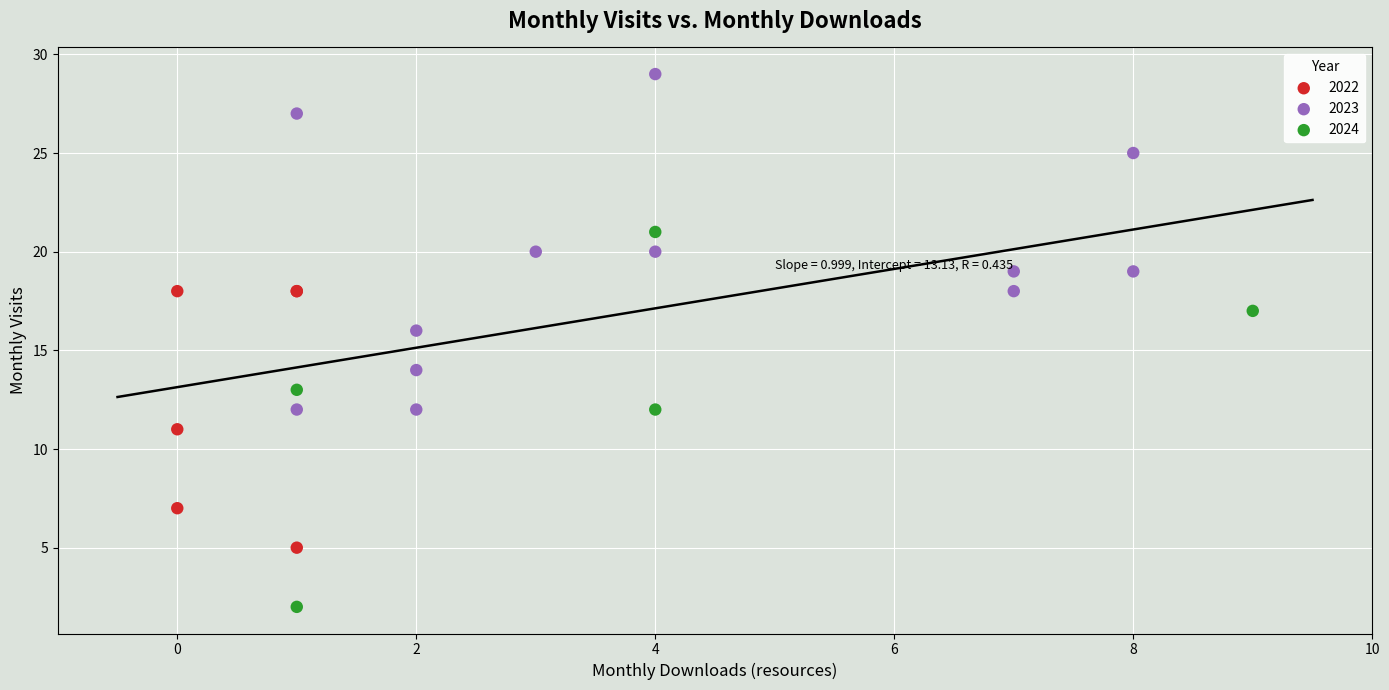

Which series has the largest Y range (max minus min)?

2024